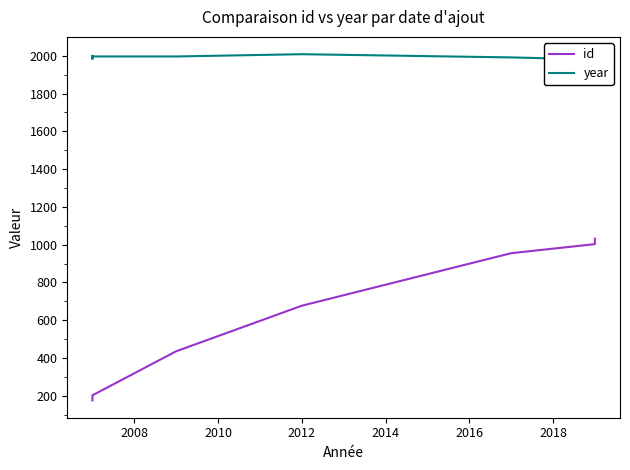

How many interior local peaks does the year series have?

1